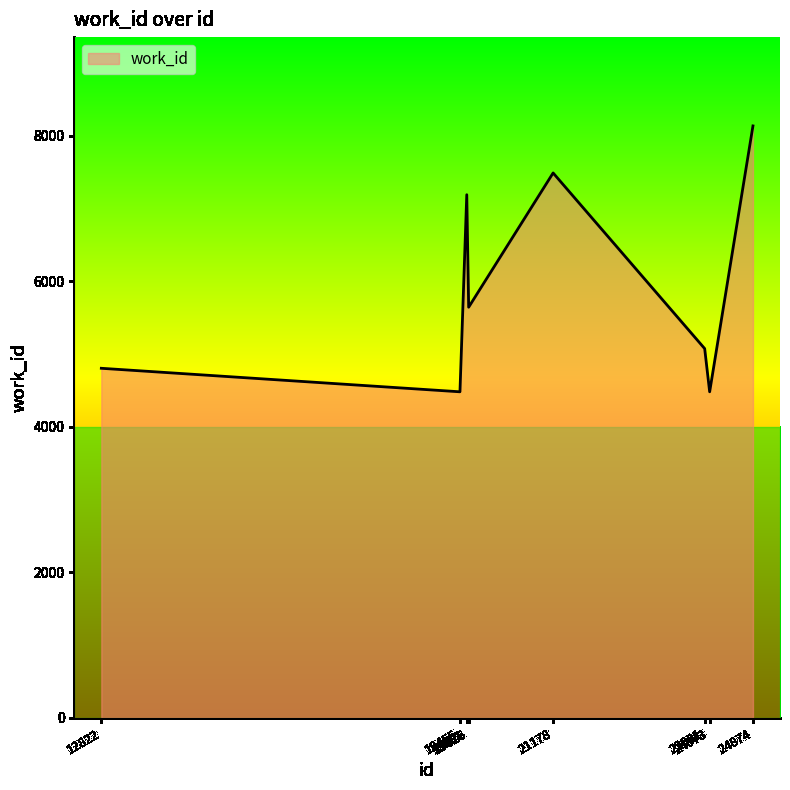

What is the maximum value shown in the chart?

8132